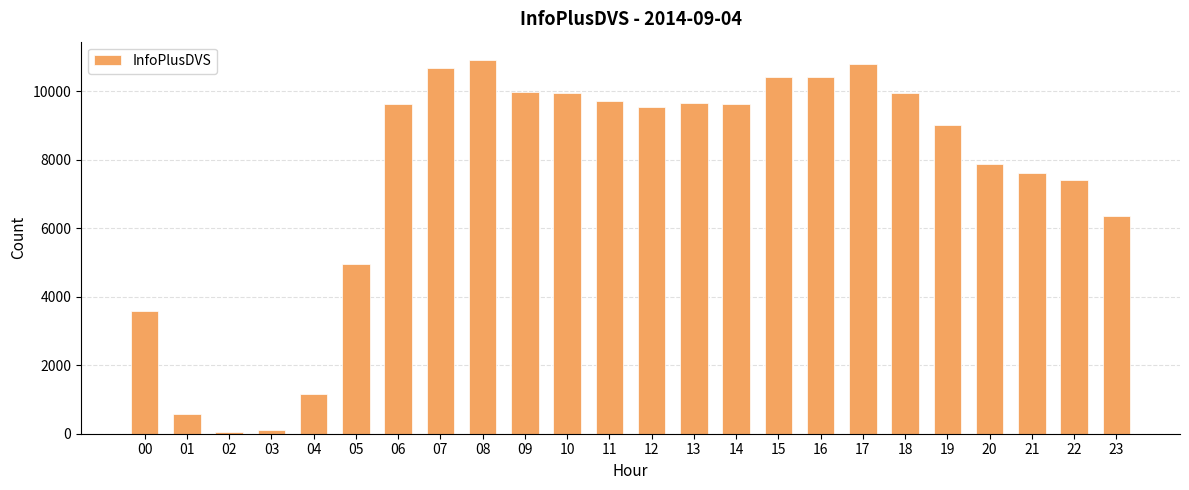

What is the ratio of the value at 14 to the value at 07?

0.9